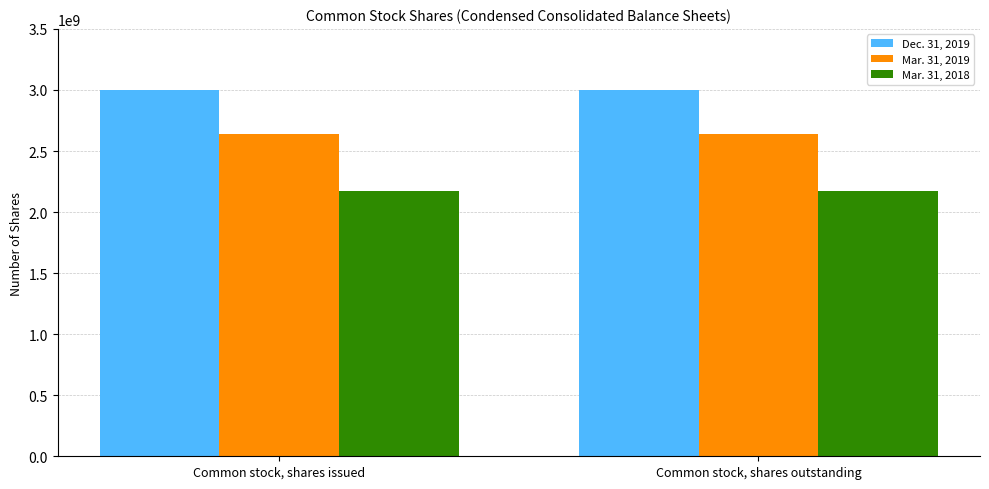

True or false: Mar. 31, 2018 has a value of 2829980732 at Common stock, shares outstanding.

False